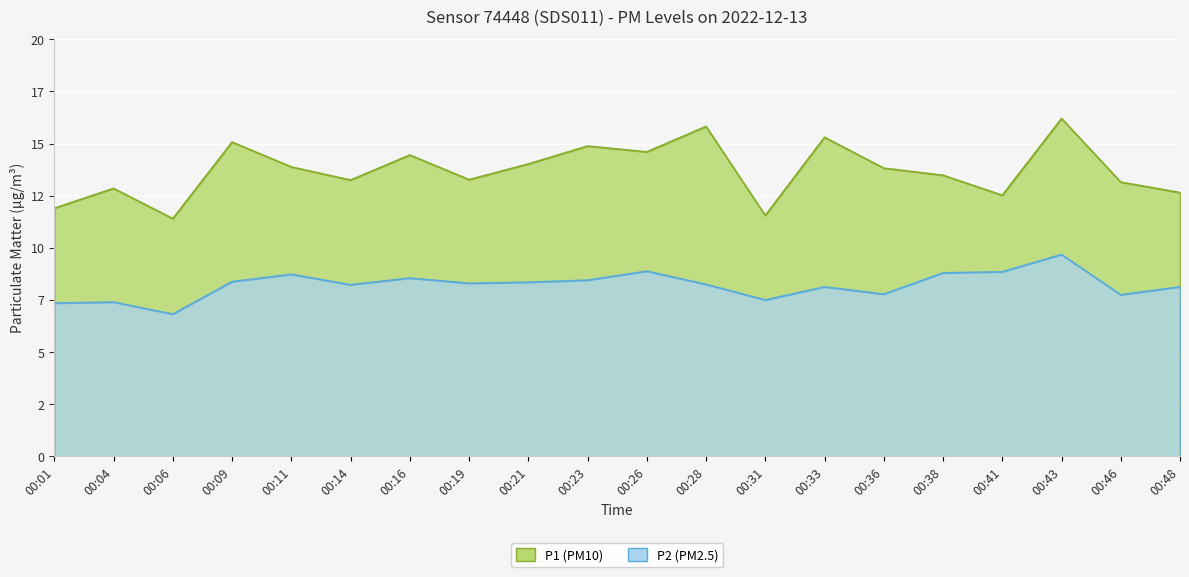

List the series in order of their overall mean, highest first.

P1, P2